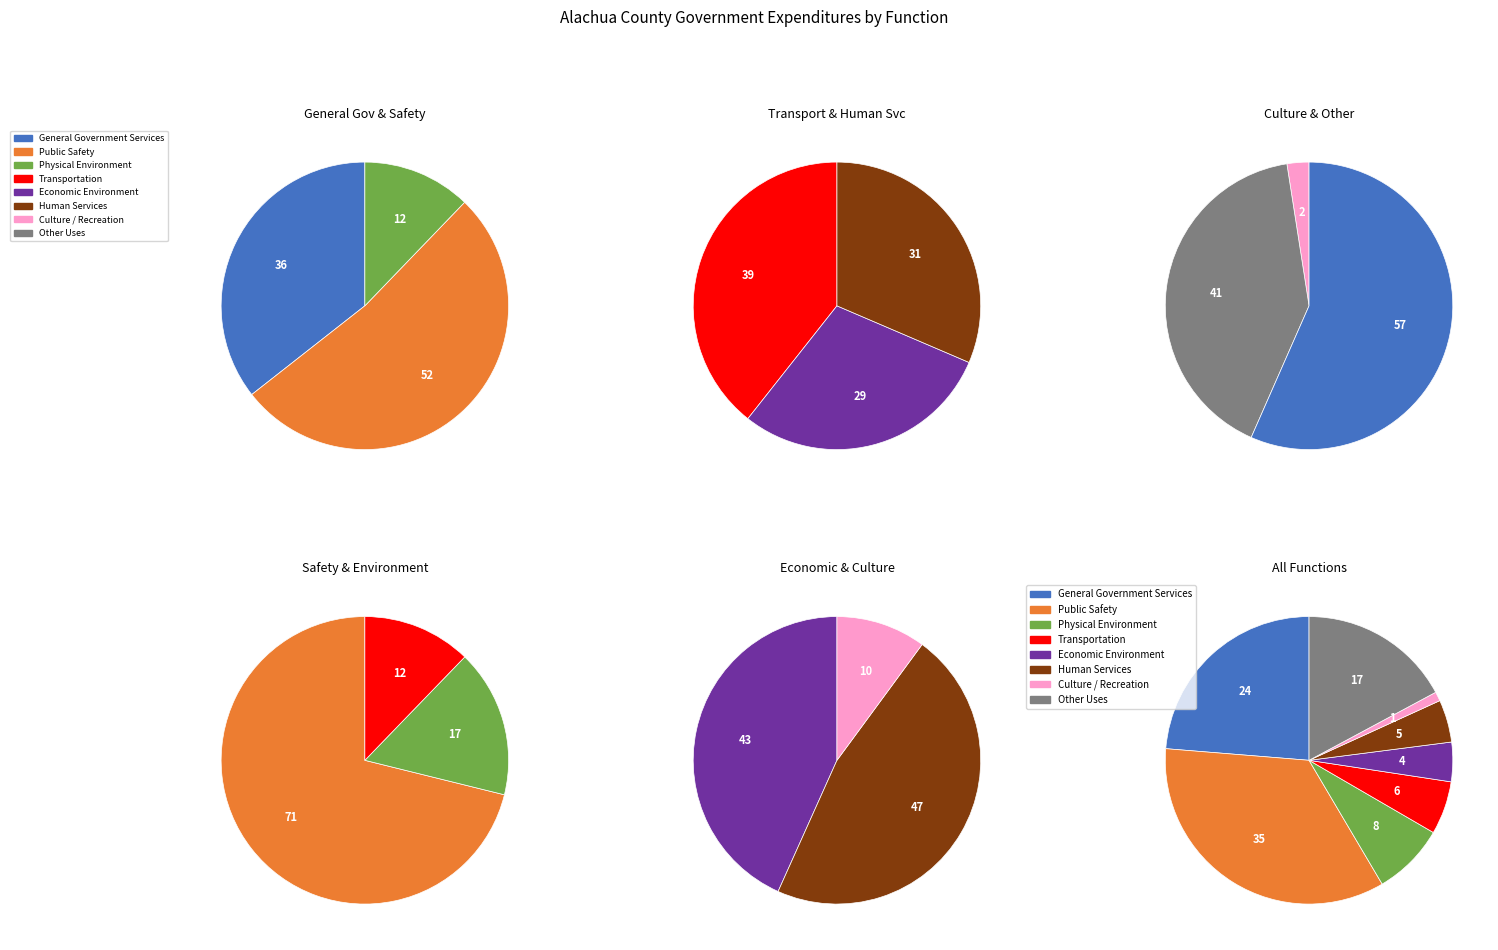

What is the change in value from Public Safety to Other Uses?

-58639142